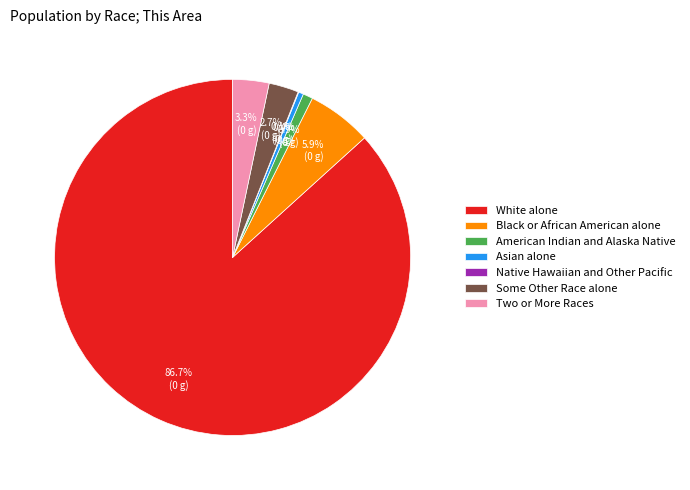

To the nearest percent, what is the combined percentage of Black or African American alone and Asian alone?

6%